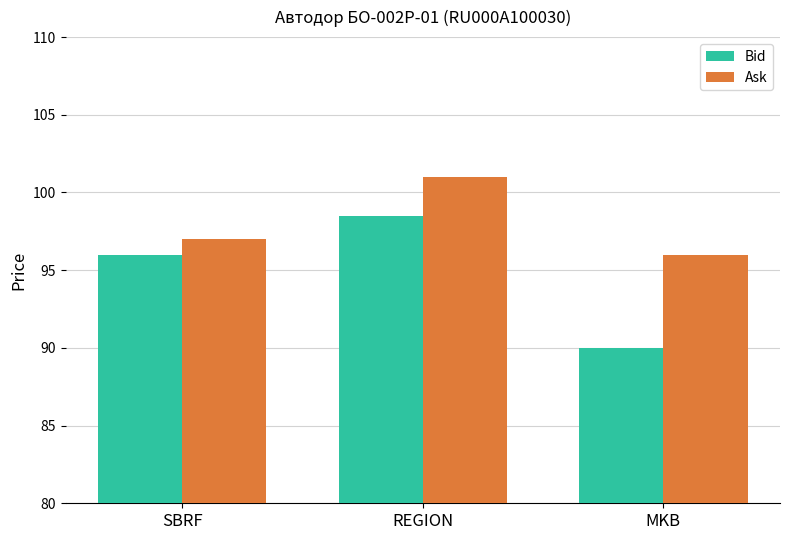

What is the highest value of the Ask series?

101.0